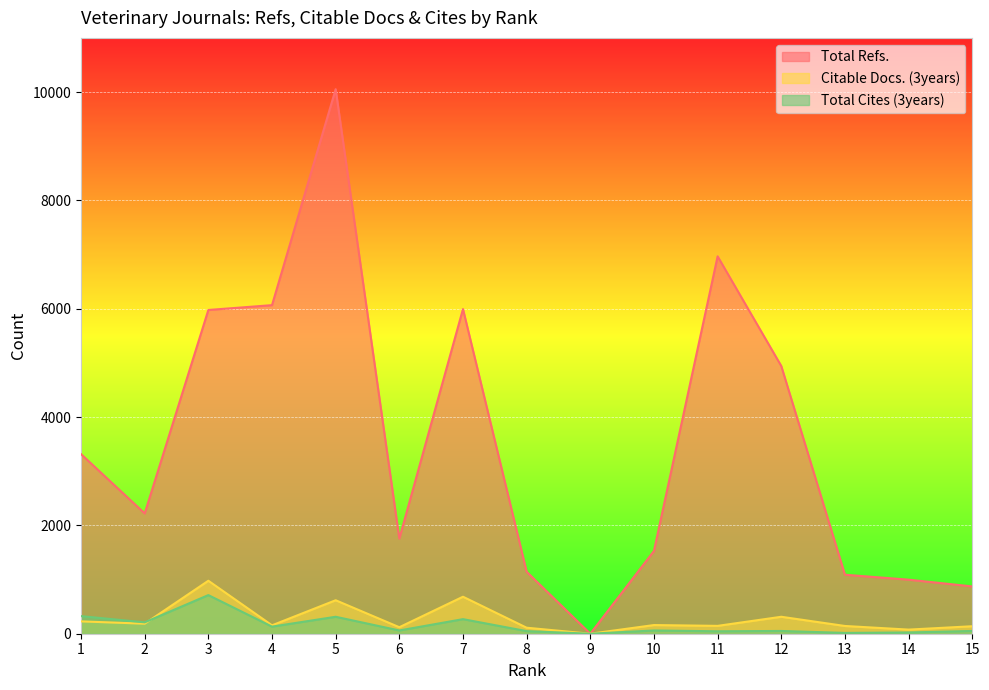

Is the value of Citable Docs. (3years) at 4 greater than the value of Total Cites (3years) at 7?

No